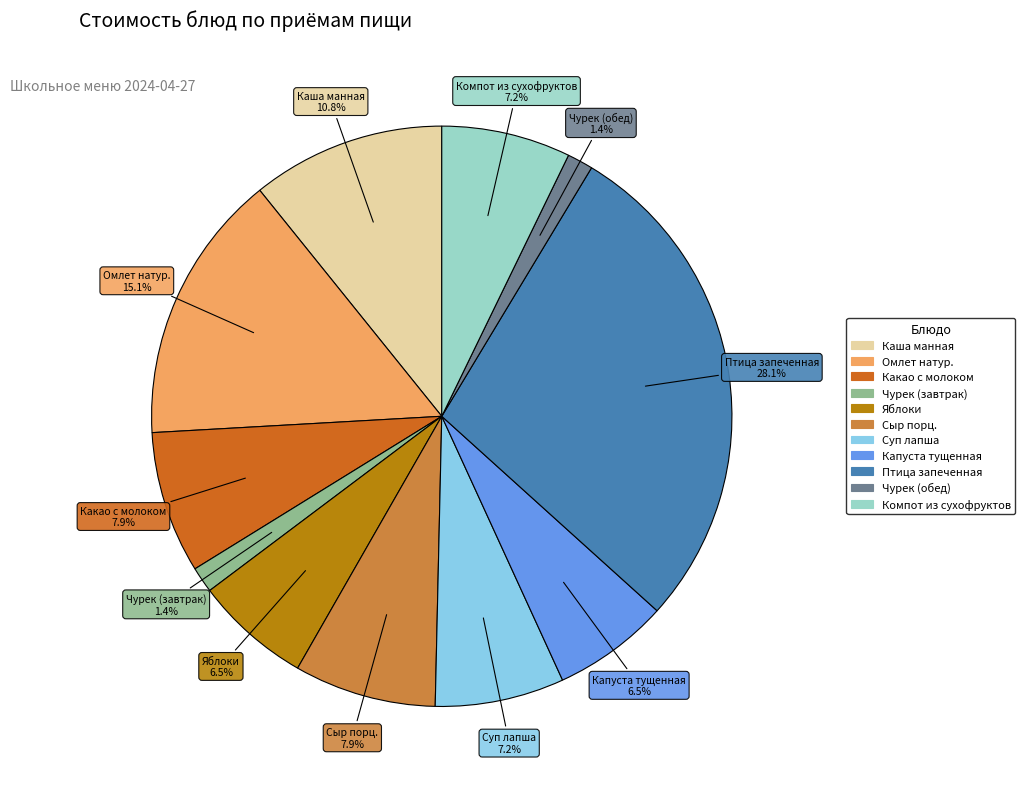

What percentage is the Каша манная slice, to the nearest percent?

11%